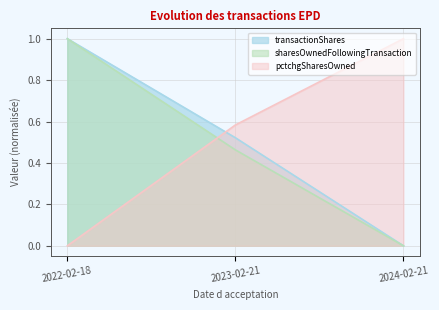

Which label corresponds to the smallest value in the chart?

2024-02-21